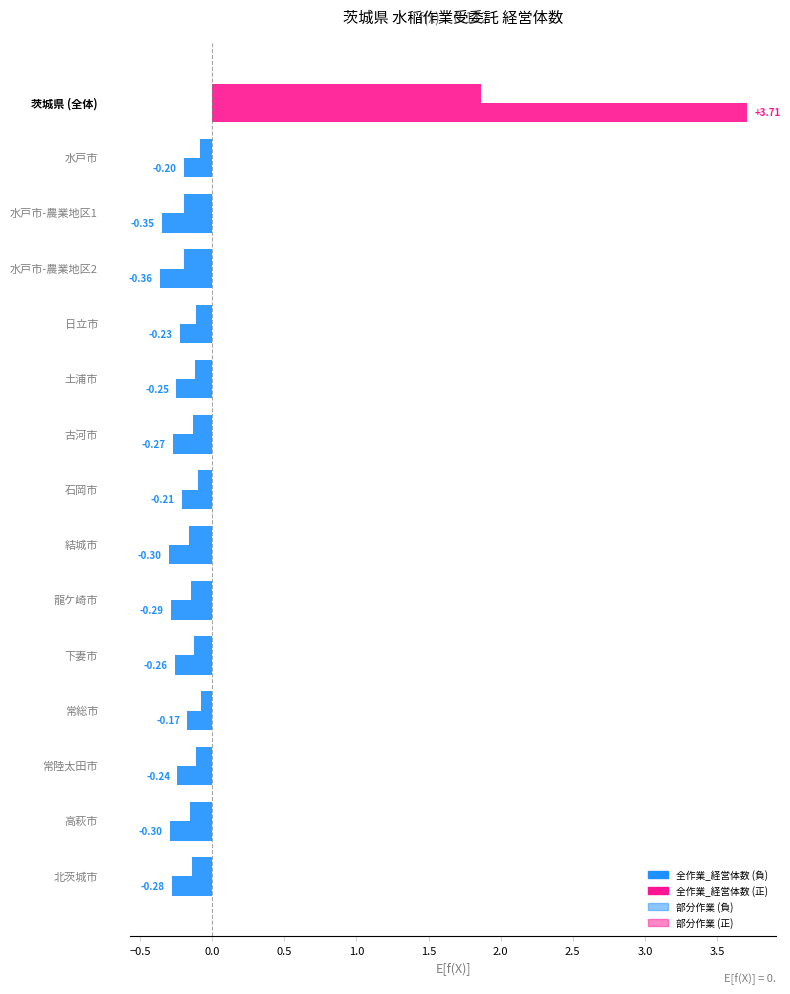

Count the number of categories in the chart.

15